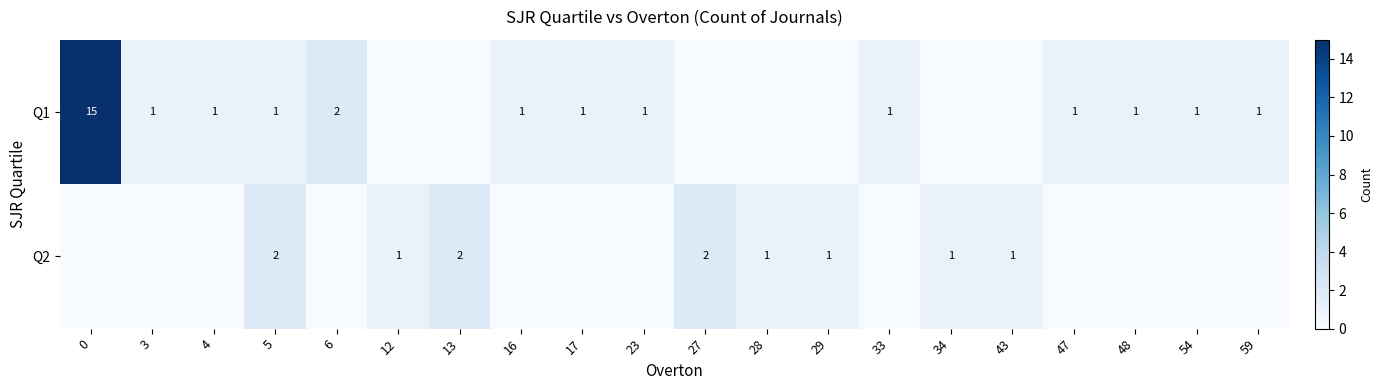

The Q1 series shows 2 at 47. True or false?

False